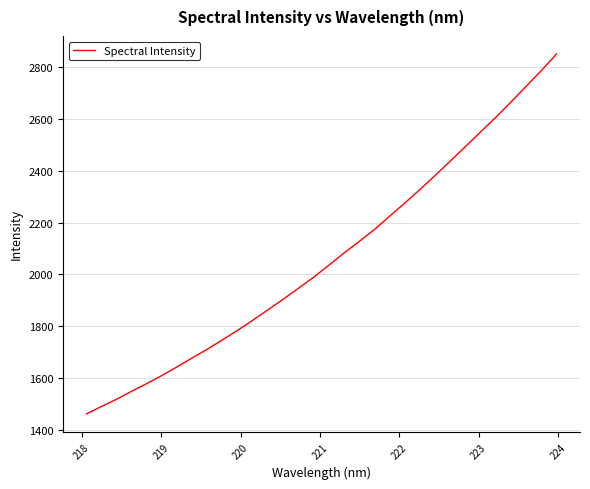

Count the number of values greater than 2036.

16